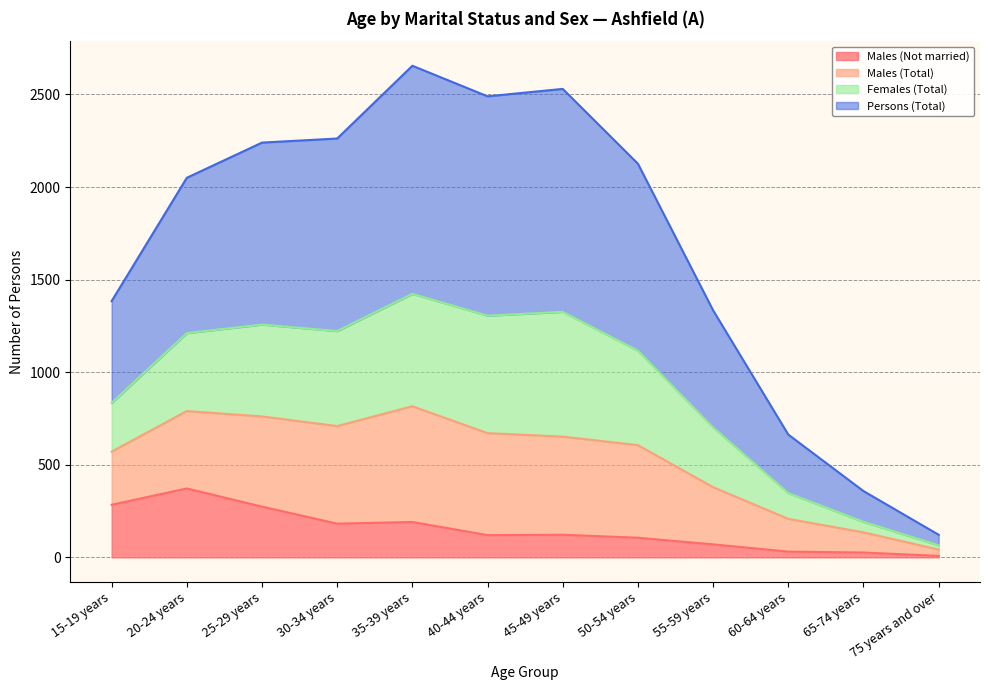

In Males (Total), how many points are higher than both neighbors (excluding endpoints)?

2